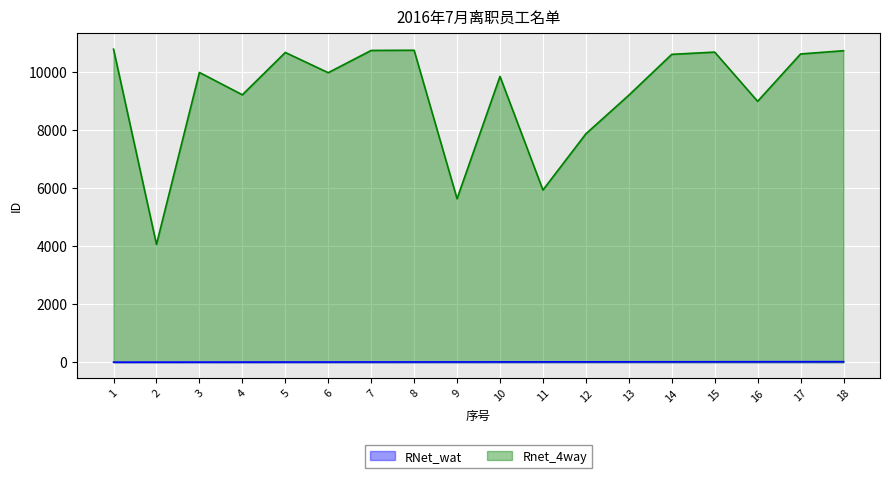

What is the highest value of the Rnet_4way series?

10776